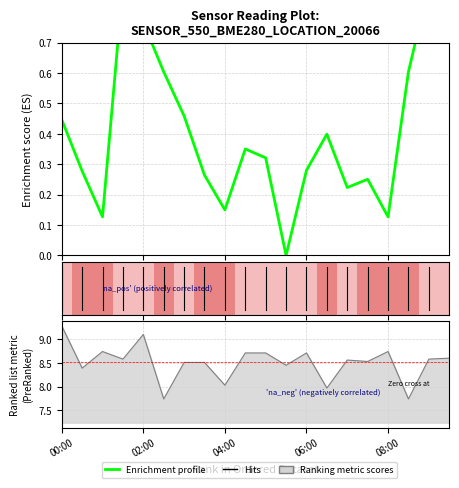

What is the label of the 13th bar from the right?

7